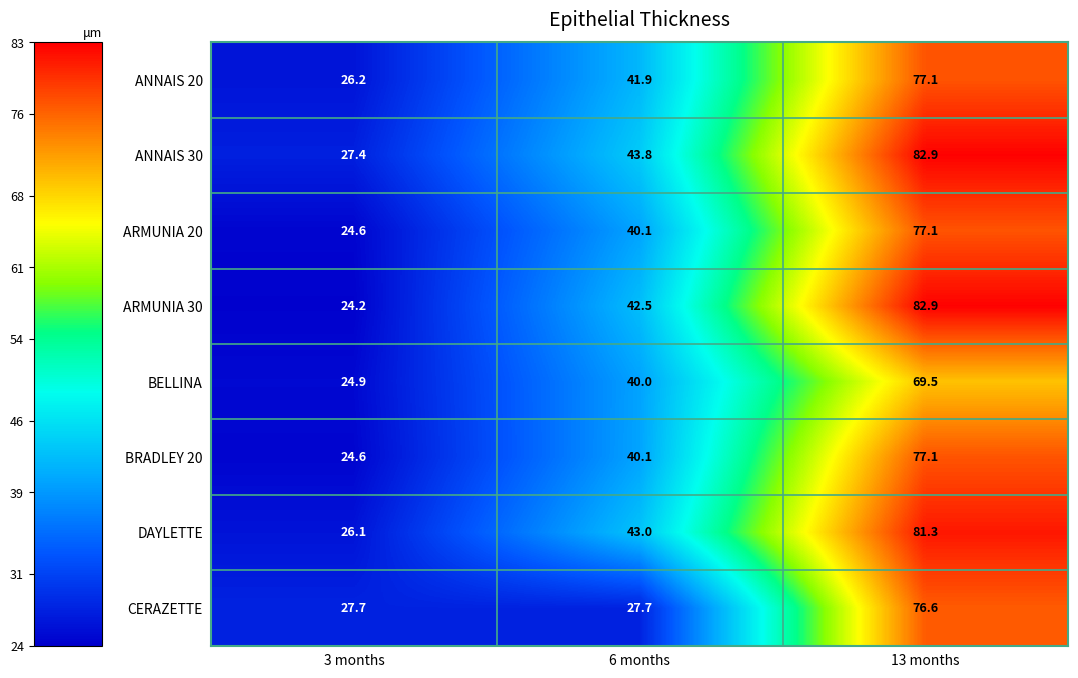

What is the maximum value shown in the chart?

82.9